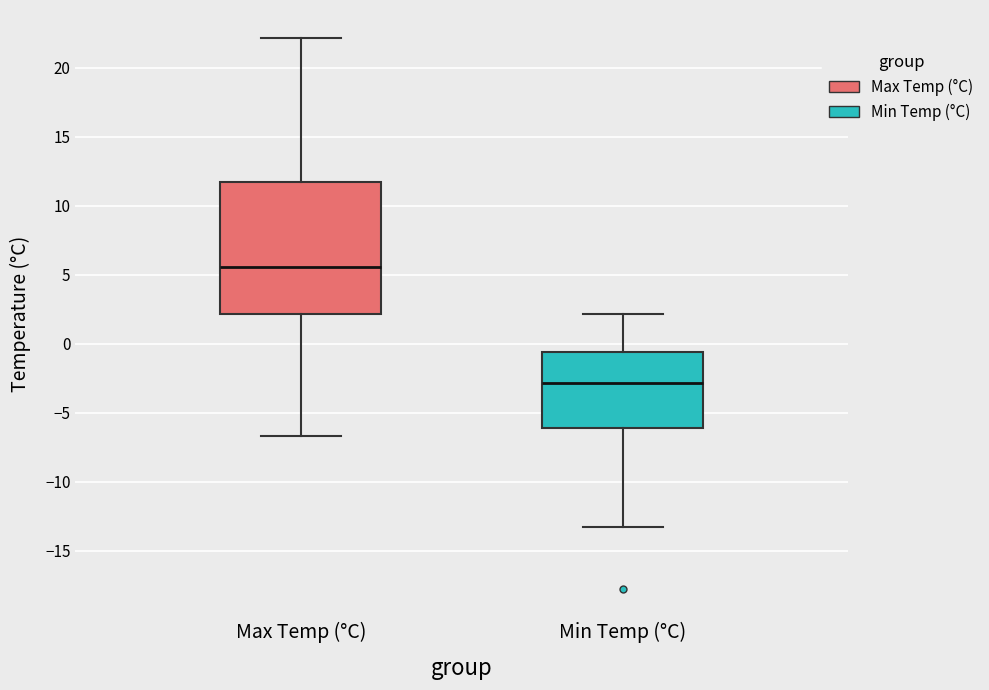

Comparing the boxes themselves (not the whiskers), which one is the tallest?

Max Temp (°C)